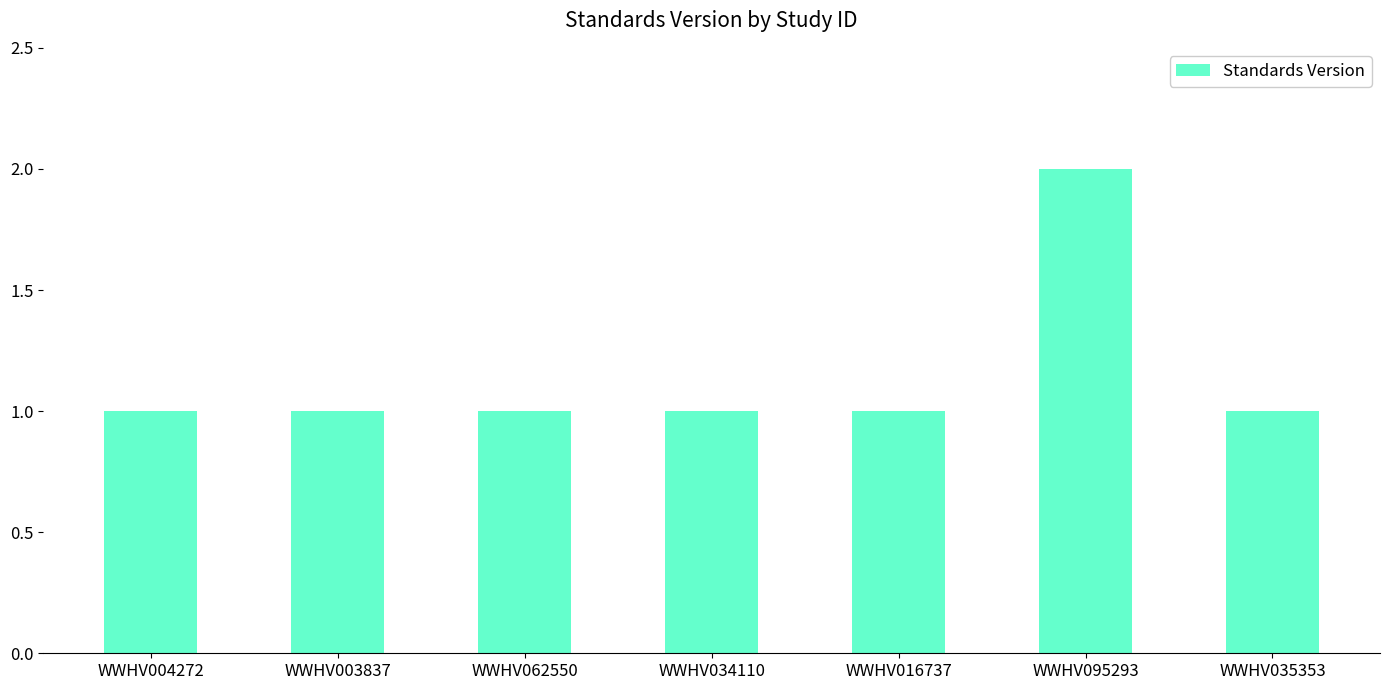

The value at WWHV034110 is 1. True or false?

True